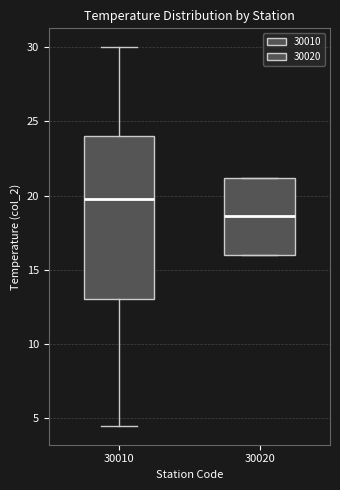

Comparing the boxes themselves (not the whiskers), which one is the tallest?

30010